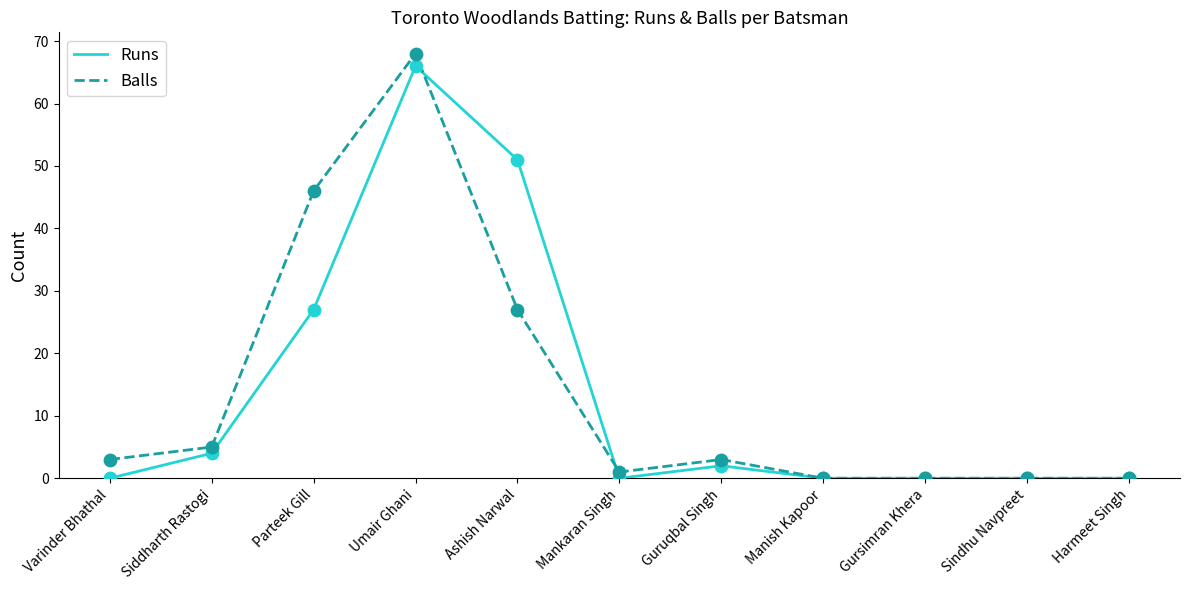

Is the value of Balls at Ashish Narwal greater than the value of Runs at Guruqbal Singh?

Yes